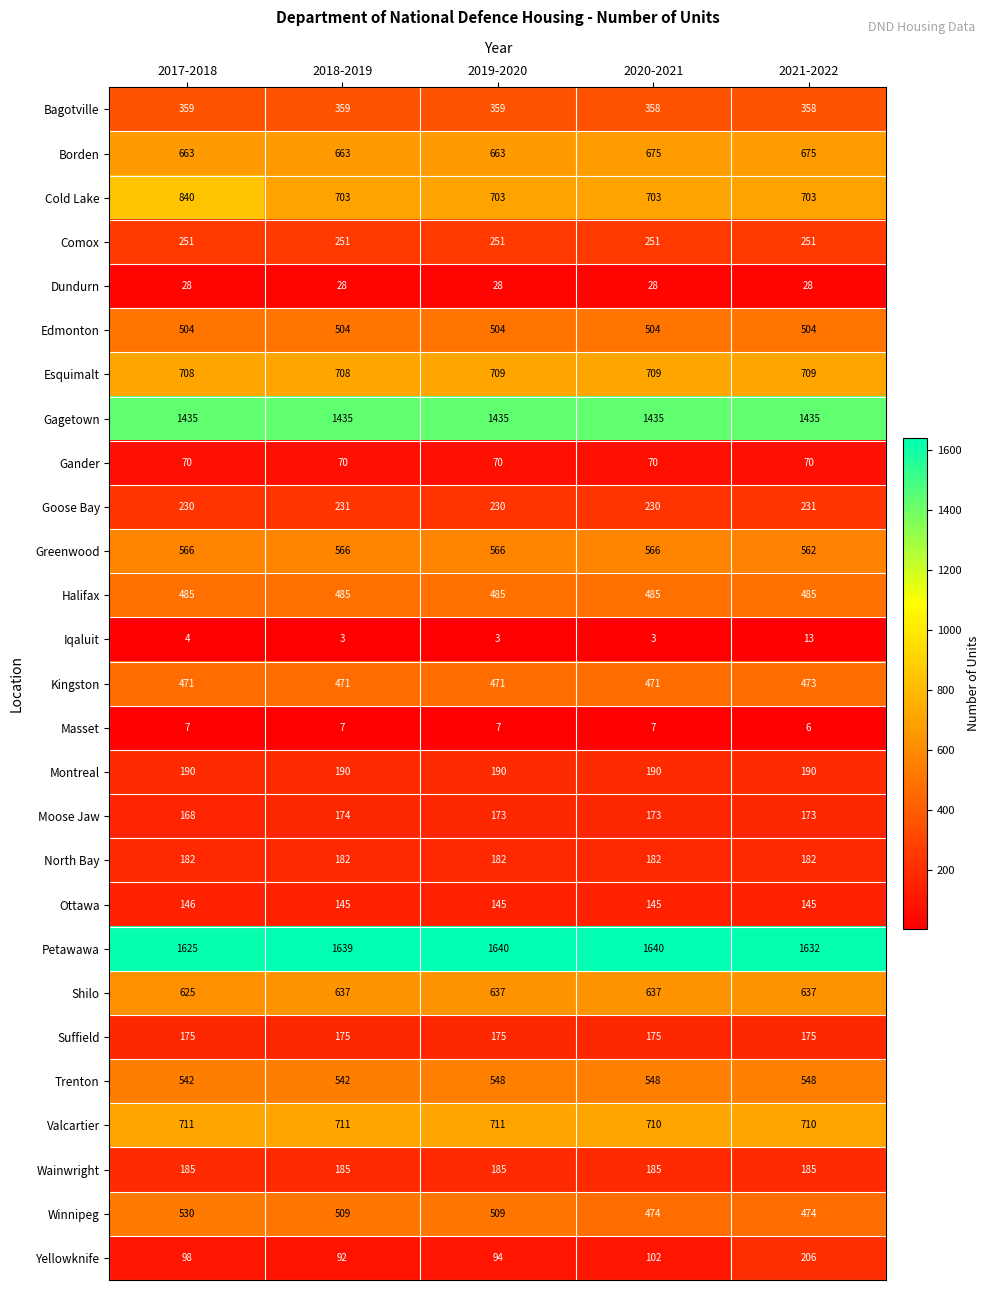

What is the sum of the Dundurn values at 2021-2022 and 2019-2020?

56